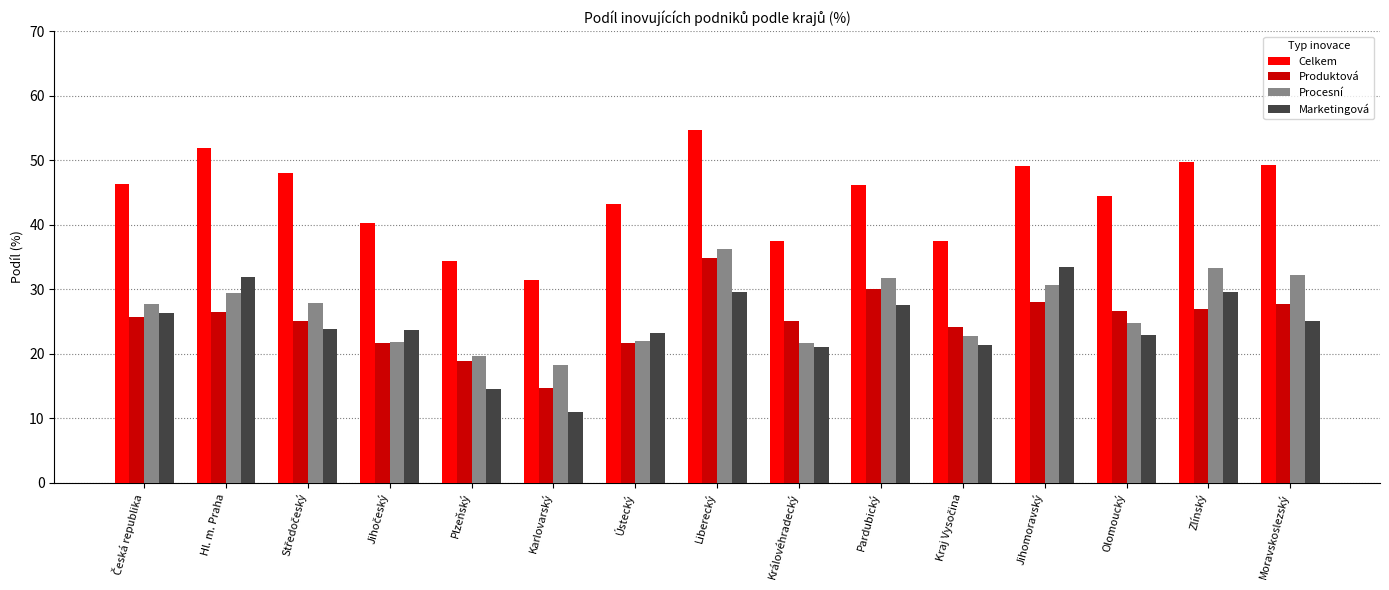

At Karlovarský, list the series in order from largest to smallest.

Celkem, Procesní, Produktová, Marketingová